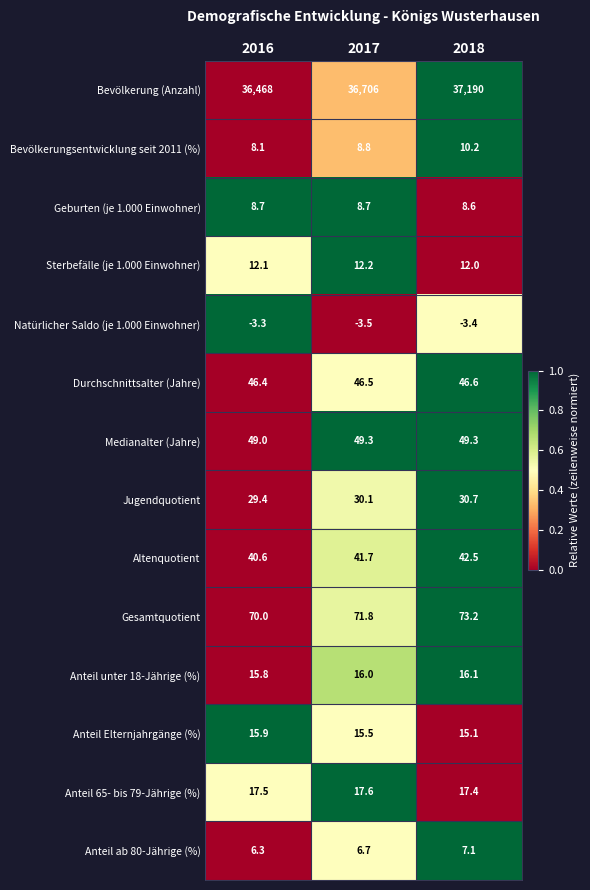

What is the difference between the maximum and minimum values in the Gesamtquotient series?

3.2